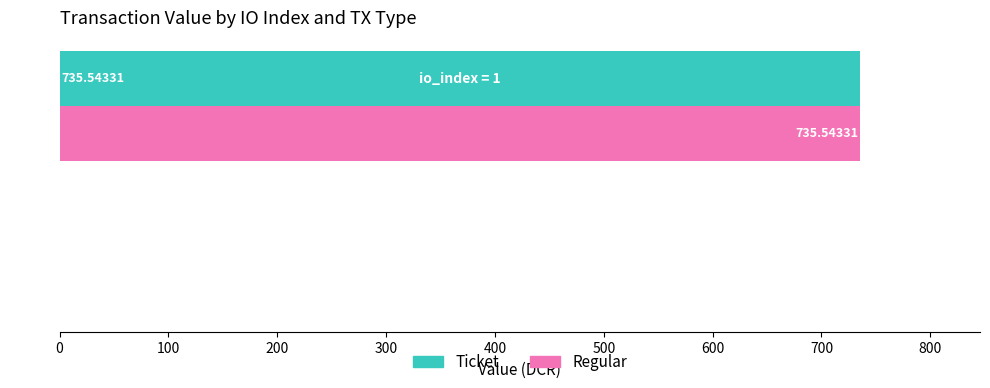

What is the sum of all Regular values?

736.2